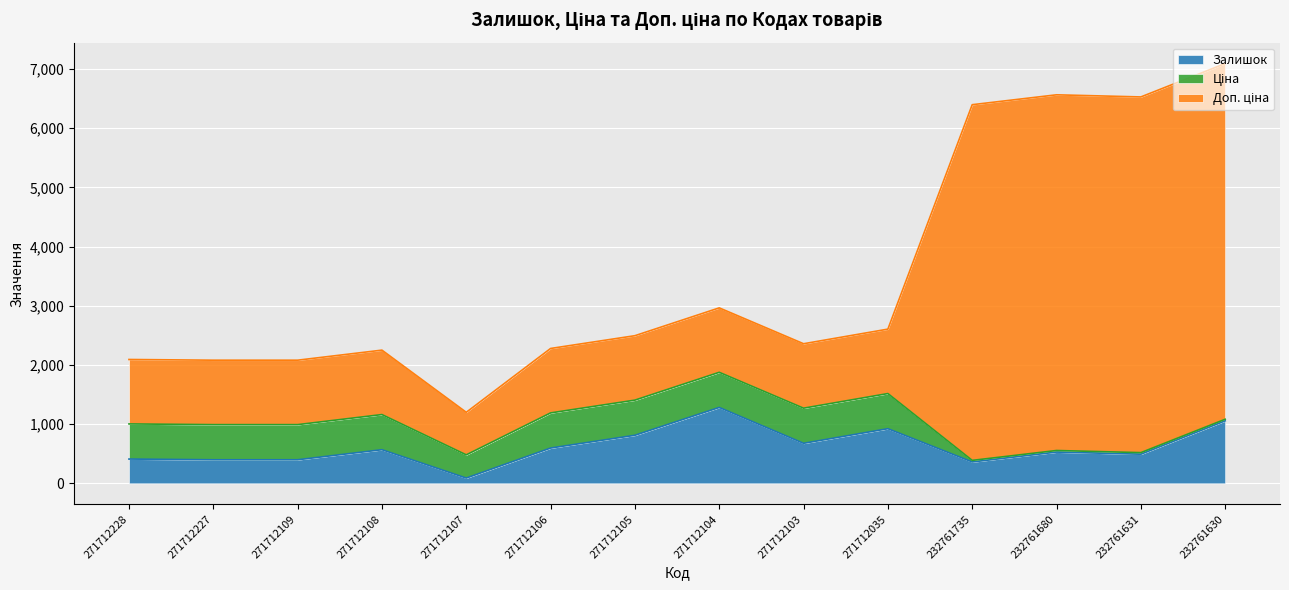

Where is the first local minimum for Доп. ціна?

271712107